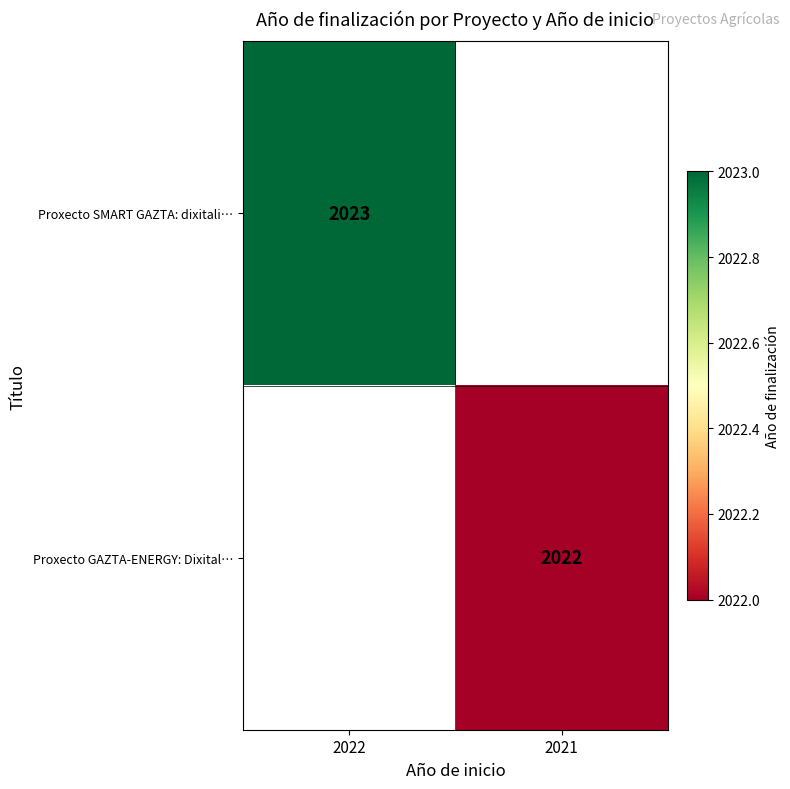

The value of Proxecto SMART GAZTA: dixitali… at 2022 is 2023. True or false?

True